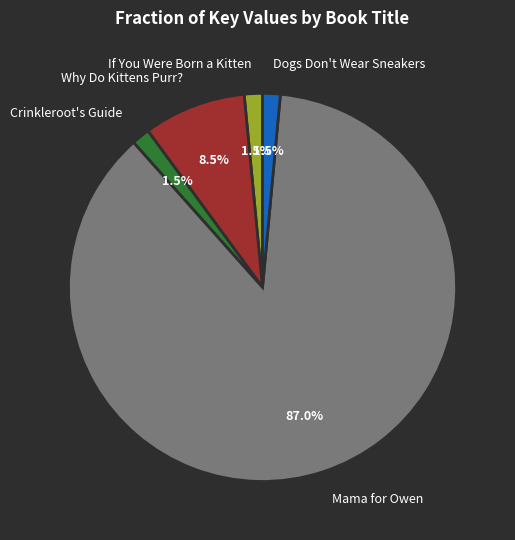

Combined, what portion of the pie is Mama for Owen and Why Do Kittens Purr??

95.5%